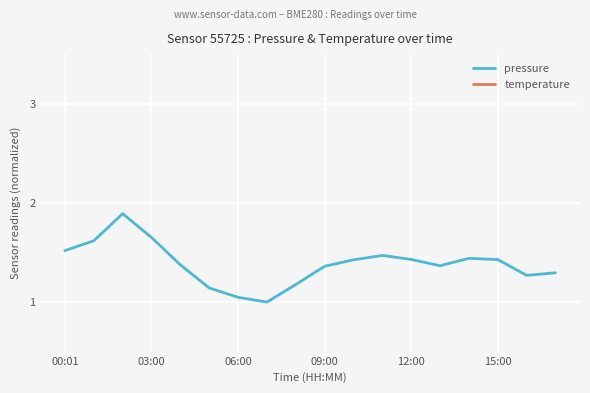

The pressure series shows 0.7 at 03:00. True or false?

False